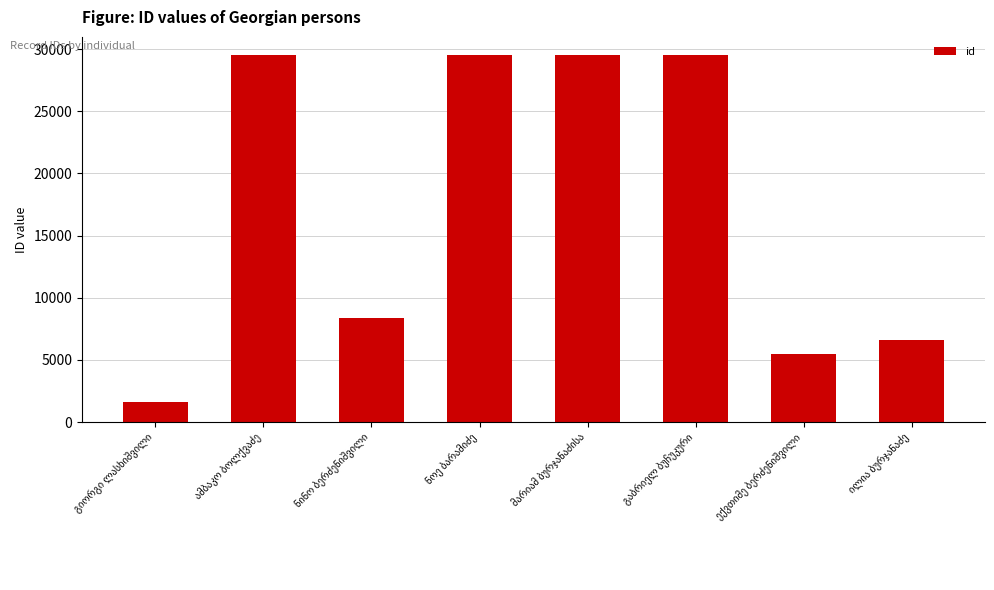

What is the sum of all values?

140016